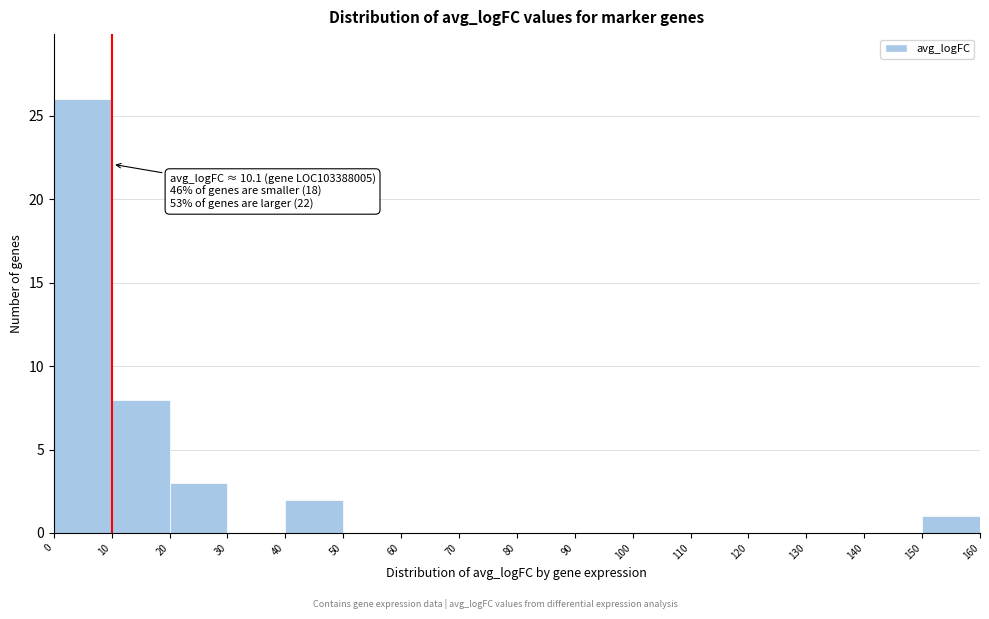

Which range on the x-axis has the tallest bar?

0 to 10